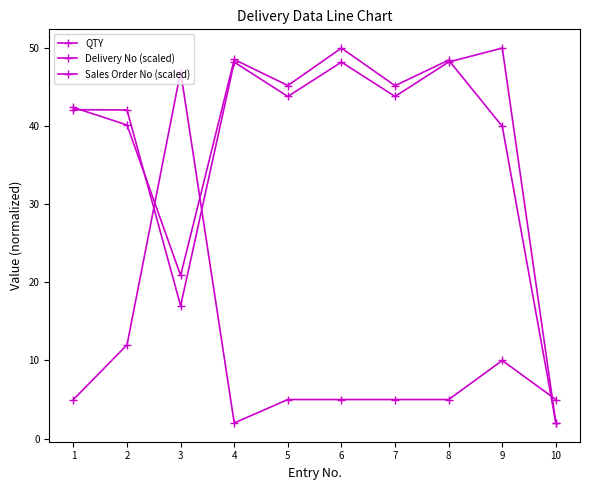

What is the value of the Sales Order No (scaled) point at the 5th from the left?

45.2